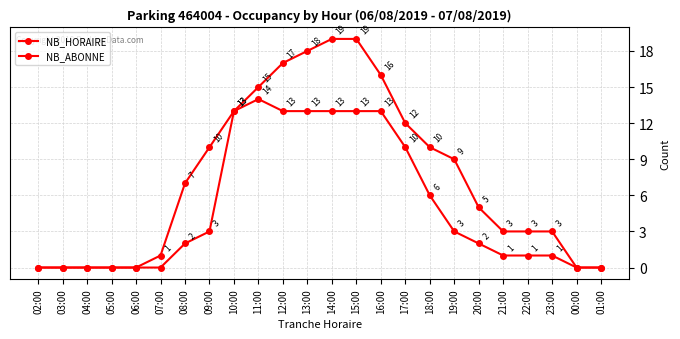

What position from the left is 22:00?

21